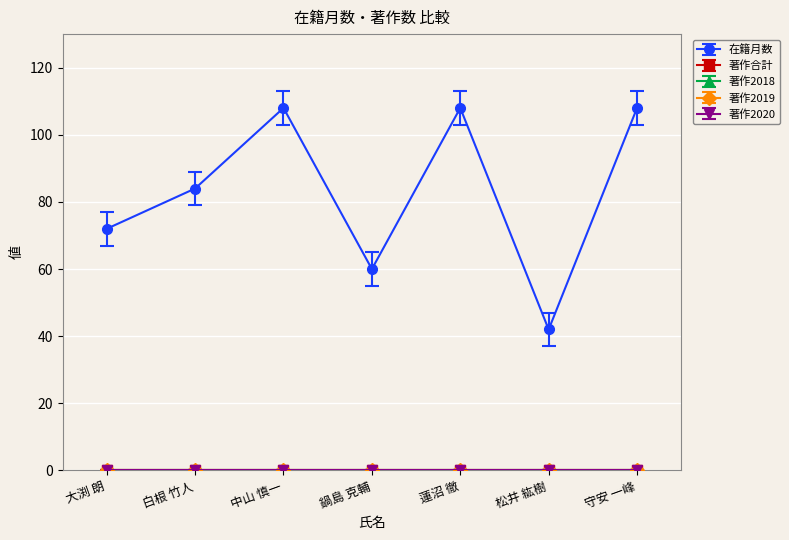

What are all the series names shown in the legend?

在籍月数, 著作合計, 著作2018, 著作2019, 著作2020